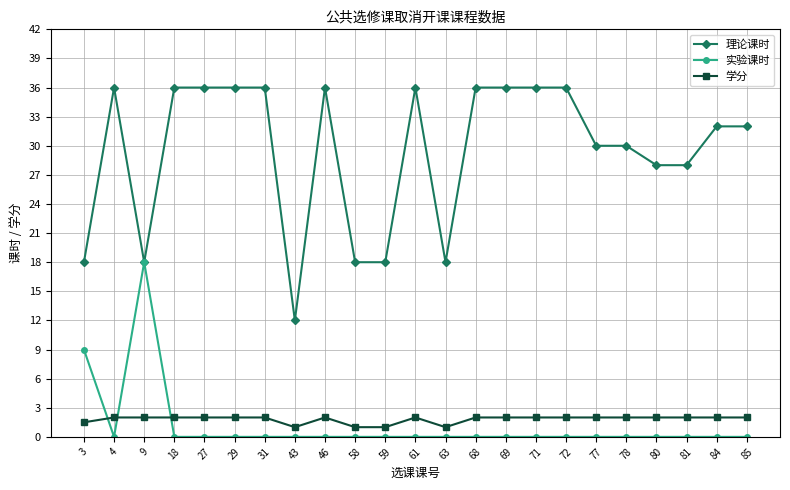

What is the value of the 学分 point at the 11th from the left?

1.0